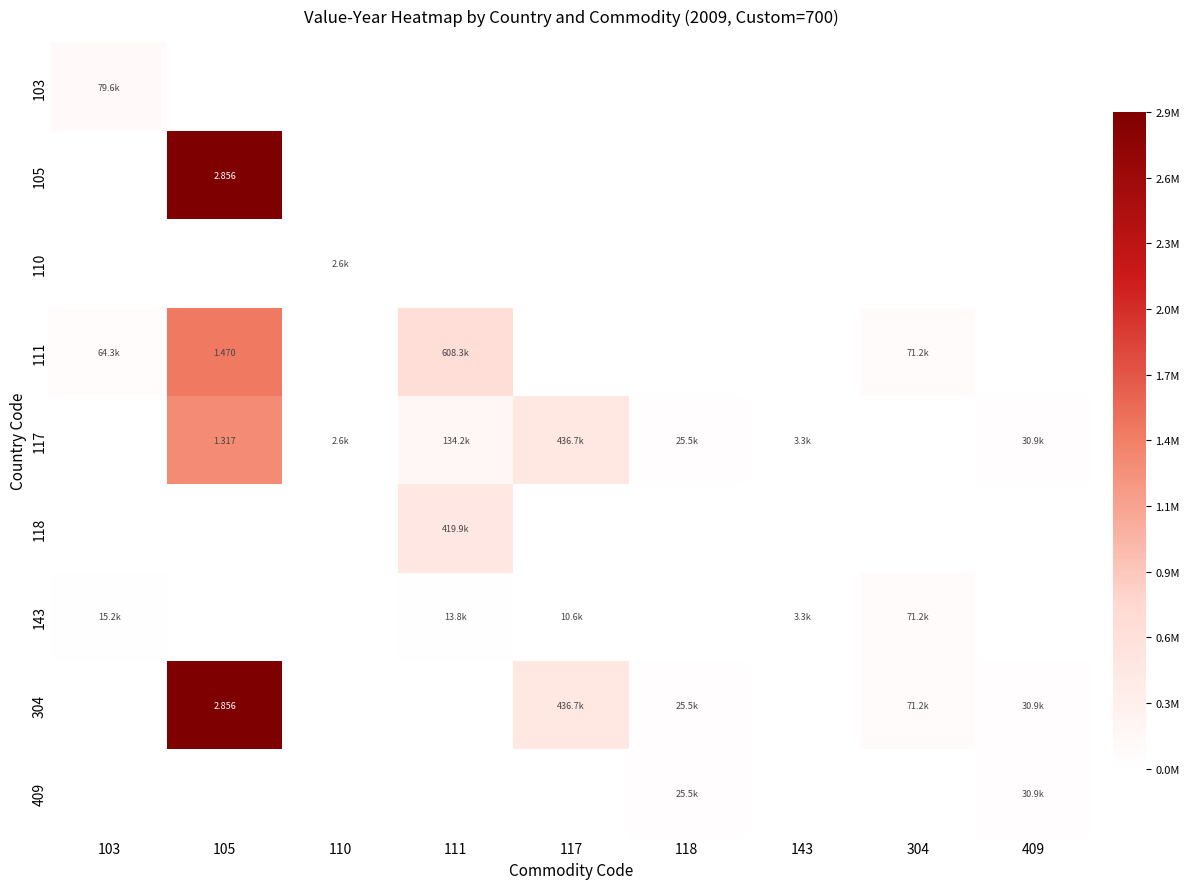

At how many categories does at least one series exceed 0?

9